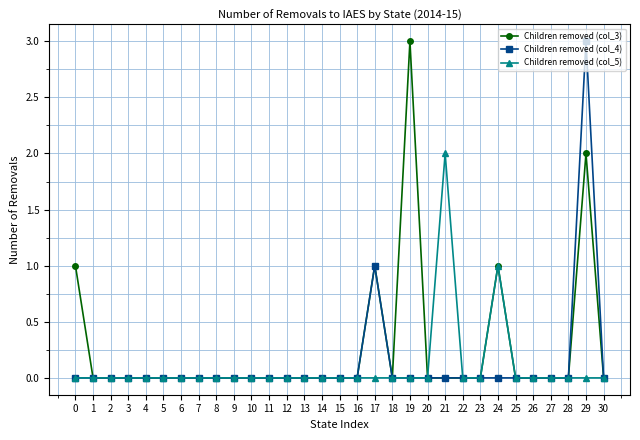

Which series changed the most between 0 and 2?

Children removed (col_3)